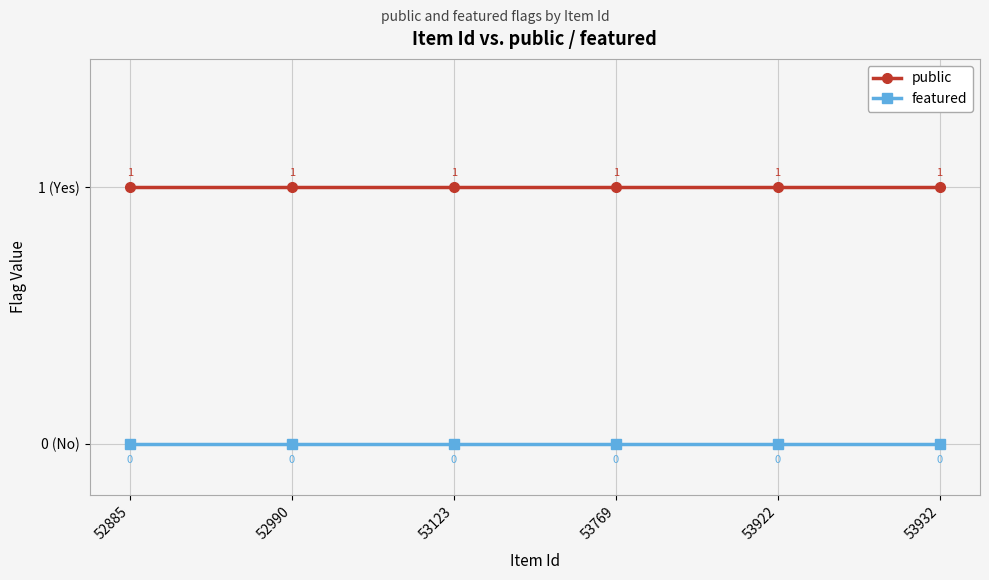

What are all the series names shown in the legend?

public, featured